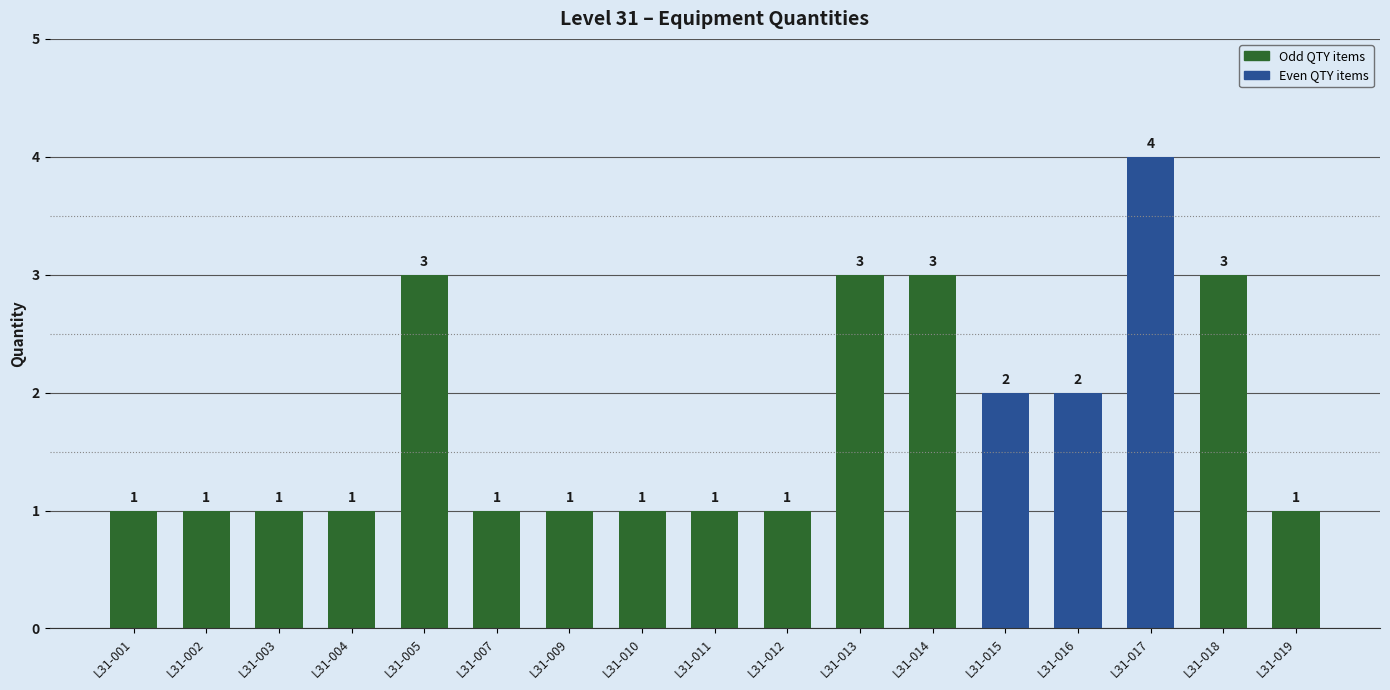

At which category does the chart reach its peak across all series?

L31-017